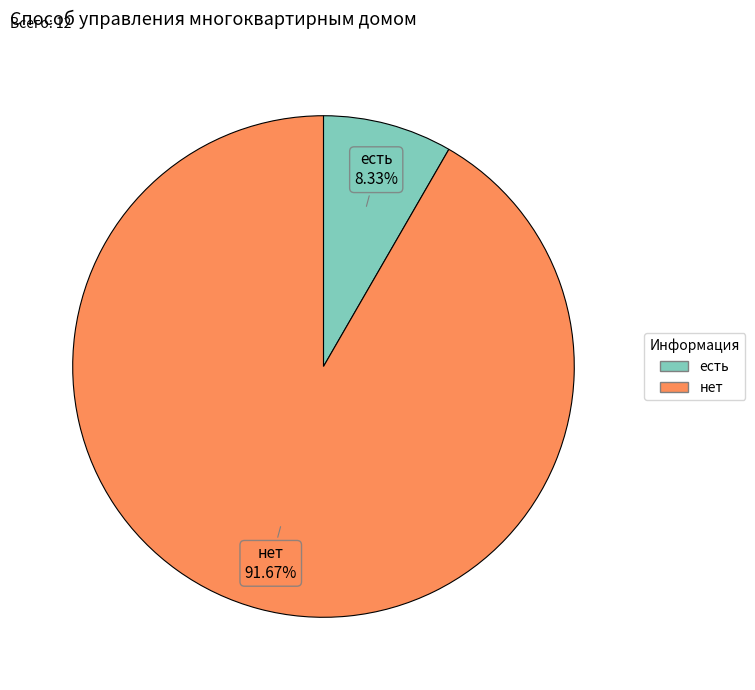

Which slice is the smallest?

есть